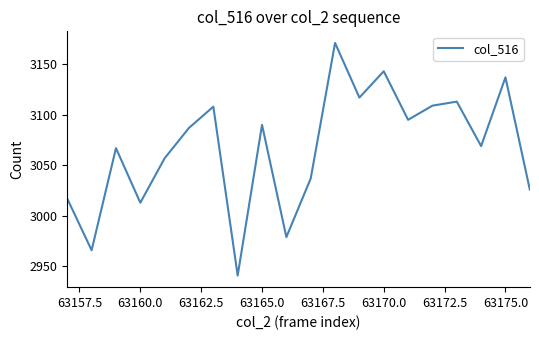

What is the smallest value displayed?

2941